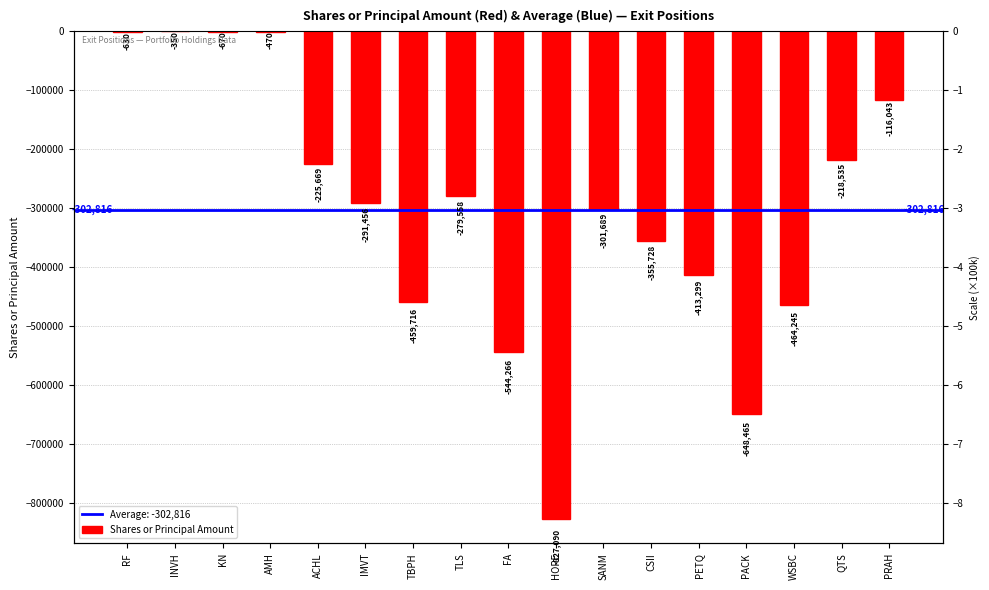

Reading left to right, what are all the values shown in this chart?

RF=-630	INVH=-350	KN=-670	AMH=-470	ACHL=-225669	IMVT=-291456	TBPH=-459716	TLS=-279558	FA=-544266	HOPE=-827090	SANM=-301689	CSII=-355728	PETQ=-413299	PACK=-648465	WSBC=-464245	QTS=-218535	PRAH=-116043